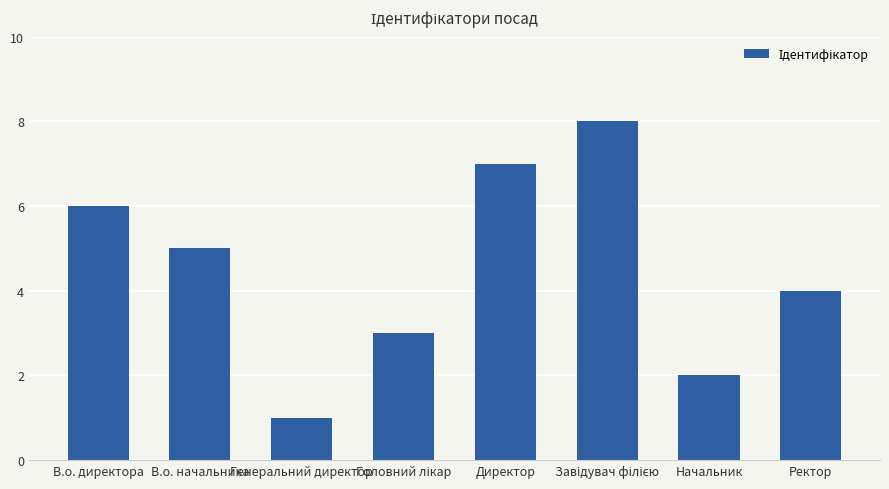

What is the difference between the maximum and second lowest values?

6